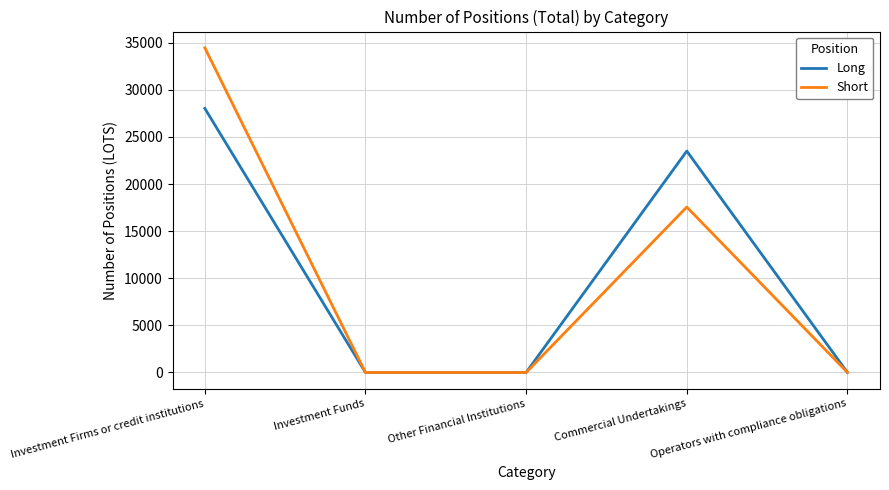

What is the difference between the maximum and second lowest values in the Long series?

28024.6